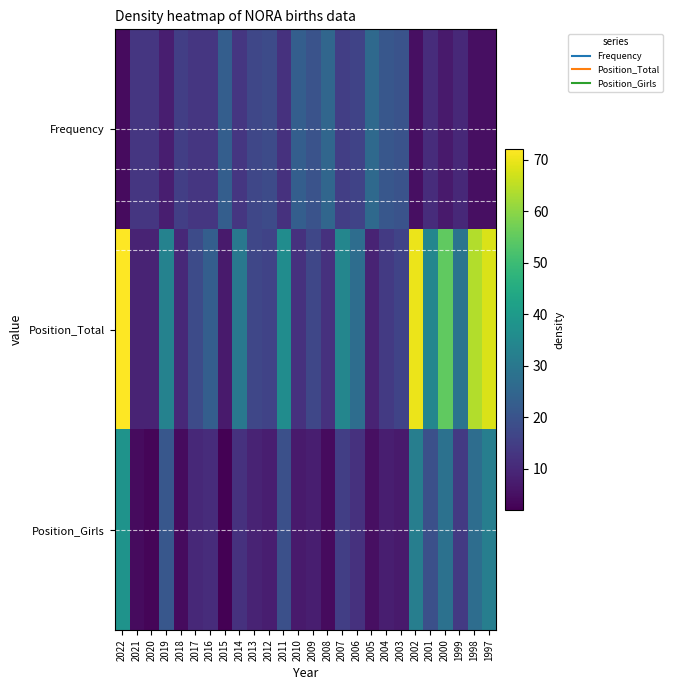

Rank the categories by Frequency value from highest to lowest.

2005, 2008, 2015, 2010, 2004, 2009, 2003, 2012, 2013, 2006, 2018, 2007, 2021, 2020, 2017, 2016, 2014, 2011, 2001, 1999, 2019, 2000, 2002, 1998, 1997, 2022